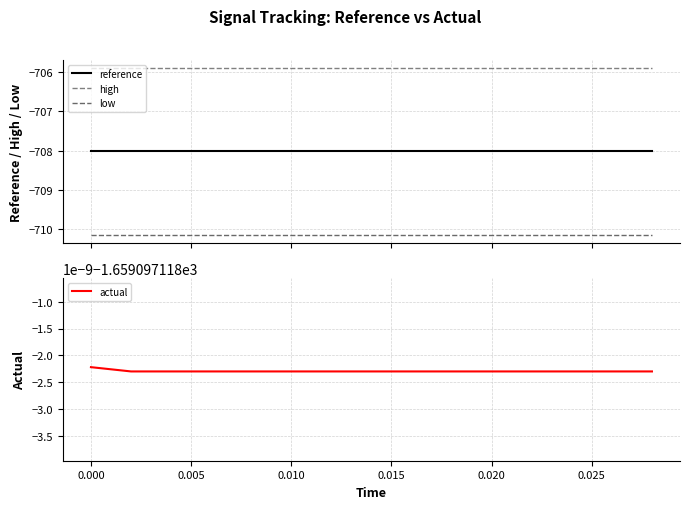

At how many categories does at least one series exceed -1086?

15